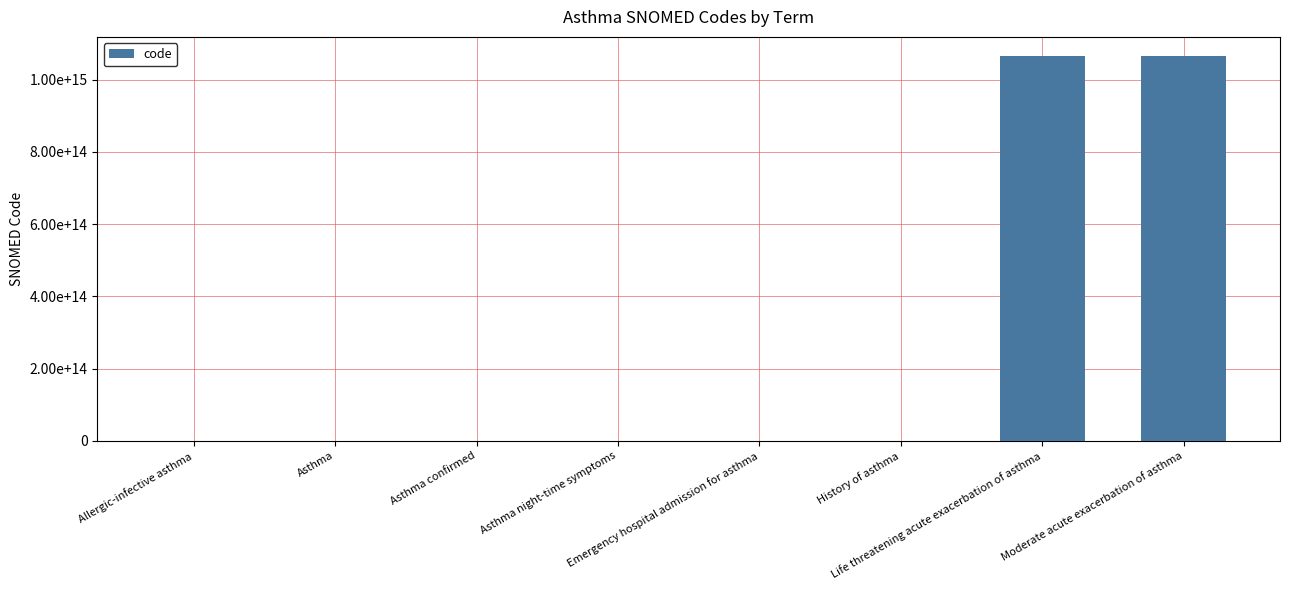

What position from the left is Allergic-infective asthma?

1